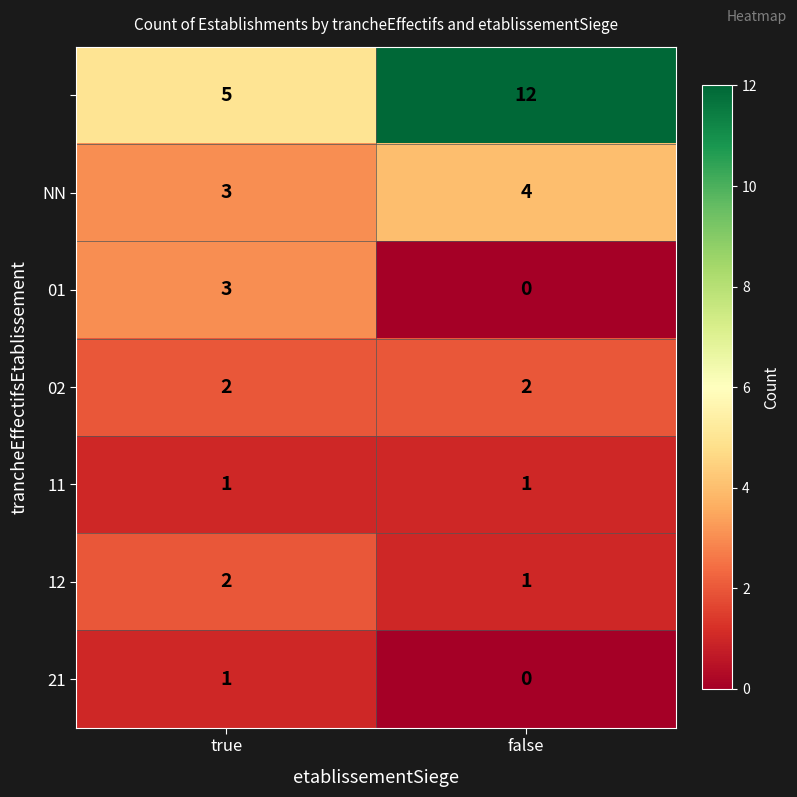

Which category has the lowest value across all series?

false